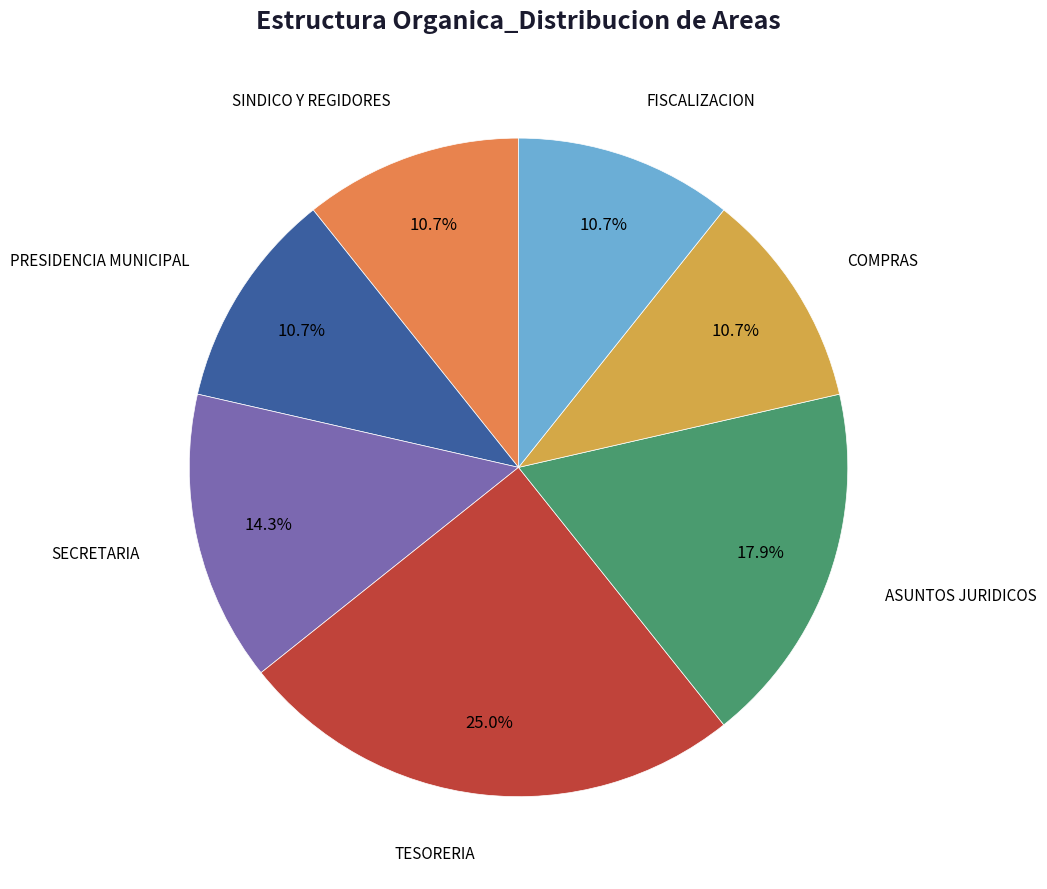

To the nearest percent, what is the difference between the largest and smallest slice percentages?

14%